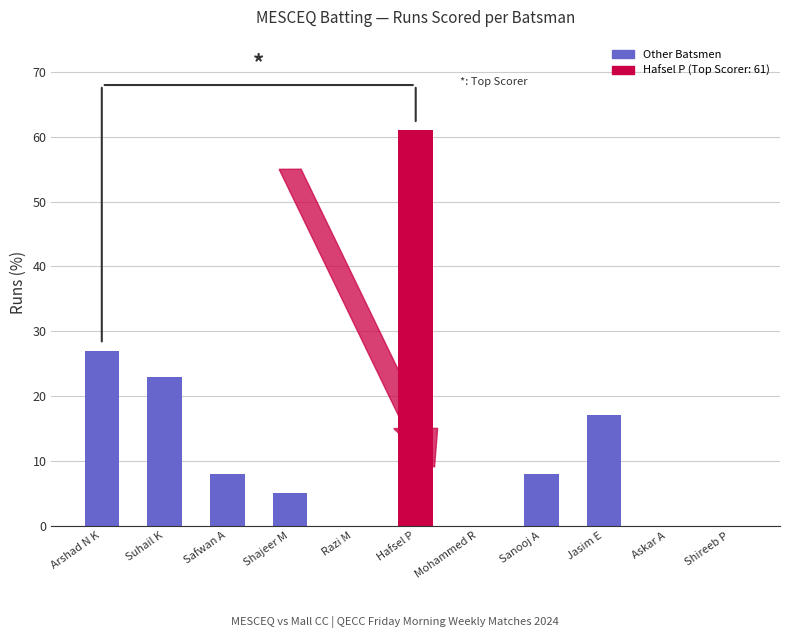

Are the bars horizontal?

No